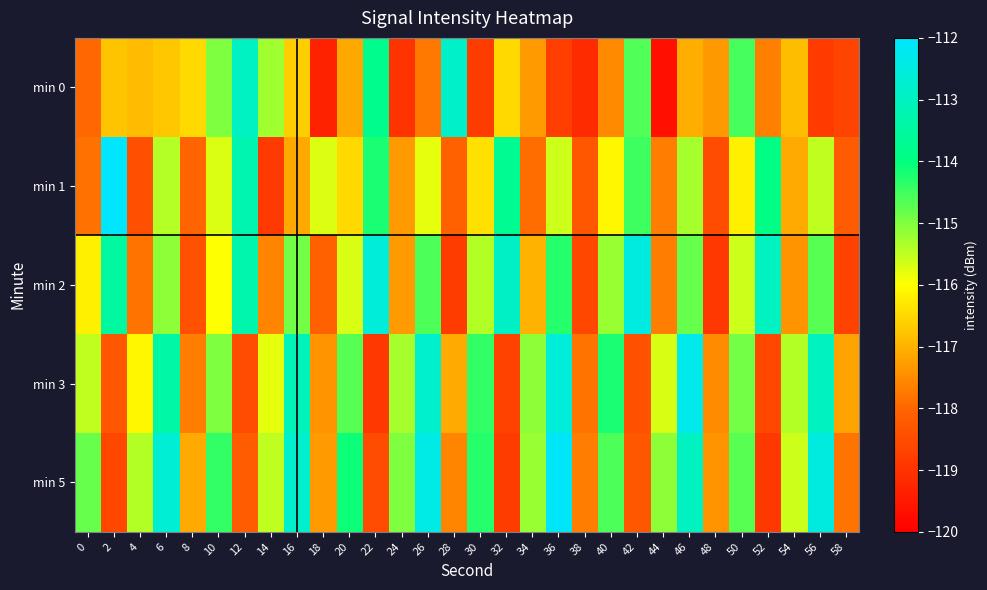

Reading left to right, transcribe all the data shown in this chart.

min 0: 0=-118.0	2=-116.8	4=-116.9	6=-116.7	8=-116.5	10=-115.0	12=-113.0	14=-115.3	16=-116.6	18=-119.3	20=-117.1	22=-113.8	24=-119.0	26=-117.8	28=-112.8	30=-118.8	32=-116.5	34=-117.3	36=-118.8	38=-119.1	40=-117.5	42=-114.6	44=-119.7	46=-117.1	48=-117.3	50=-114.6	52=-117.7	54=-116.9	56=-118.8	58=-118.7
min 1: 0=-117.9	2=-112.0	4=-118.4	6=-115.4	8=-118.0	10=-115.7	12=-113.2	14=-118.8	16=-117.1	18=-115.7	20=-116.5	22=-114.2	24=-117.3	26=-115.8	28=-118.1	30=-116.4	32=-113.7	34=-117.9	36=-115.6	38=-118.3	40=-116.1	42=-114.5	44=-117.7	46=-115.3	48=-118.5	50=-116.2	52=-113.9	54=-117.1	56=-115.5	58=-118.2
min 2: 0=-116.2	2=-113.5	4=-117.8	6=-115.1	8=-118.4	10=-116.0	12=-113.3	14=-117.6	16=-114.9	18=-118.1	20=-115.7	22=-112.6	24=-117.3	26=-114.6	28=-118.8	30=-115.4	32=-112.9	34=-117.0	36=-114.3	38=-118.6	40=-115.2	42=-112.5	44=-117.7	46=-114.8	48=-118.9	50=-115.6	52=-113.0	54=-117.4	56=-114.7	58=-118.7
min 3: 0=-115.5	2=-118.3	4=-116.1	6=-113.4	8=-117.7	10=-115.0	12=-118.5	14=-115.8	16=-113.1	18=-117.4	20=-114.7	22=-118.9	24=-115.3	26=-112.8	28=-117.1	30=-114.4	32=-118.7	34=-115.1	36=-112.6	38=-117.8	40=-114.2	42=-118.4	44=-115.7	46=-112.3	48=-117.5	50=-114.9	52=-118.6	54=-115.4	56=-113.0	58=-117.2
min 5: 0=-114.8	2=-118.6	4=-115.4	6=-112.7	8=-117.1	10=-114.4	12=-118.2	14=-115.5	16=-112.8	18=-117.3	20=-114.1	22=-118.5	24=-115.0	26=-112.4	28=-117.6	30=-114.3	32=-118.8	34=-115.2	36=-112.1	38=-117.7	40=-114.6	42=-118.3	44=-115.1	46=-113.0	48=-117.4	50=-114.7	52=-118.9	54=-115.6	56=-112.5	58=-117.8